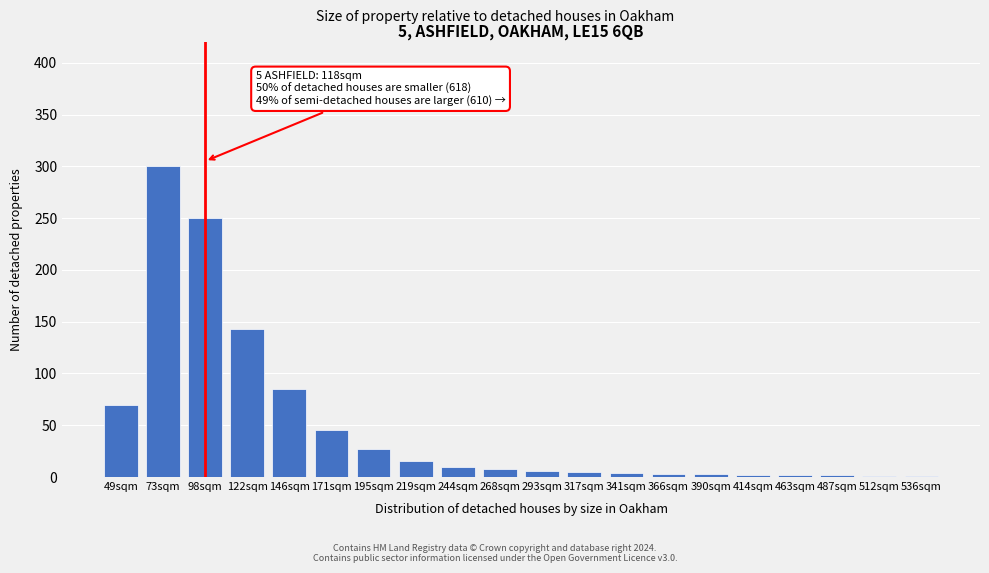

What is the sum of all values?

982